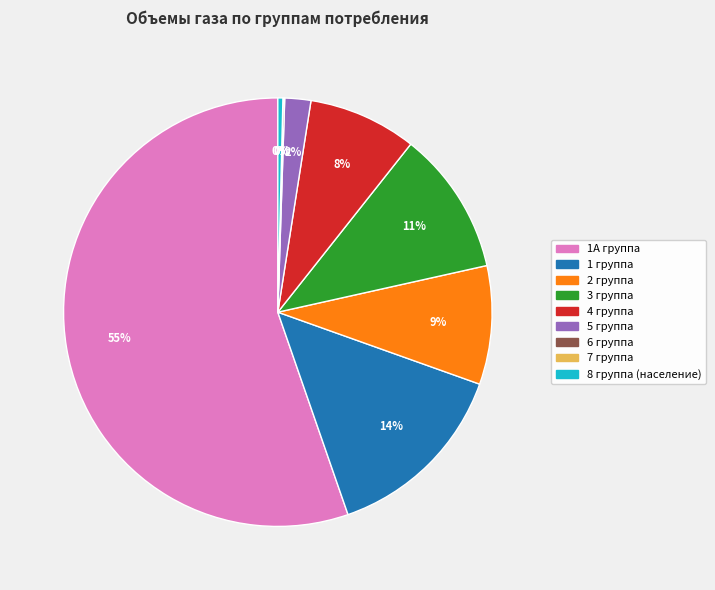

Do 8 группа (население) and 4 группа together represent more than half of the pie?

No